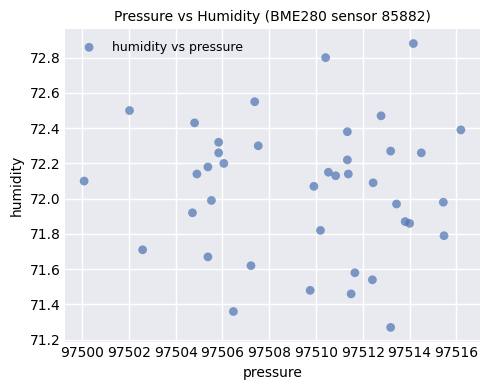

What is the range of X values (max minus min)?

16.1